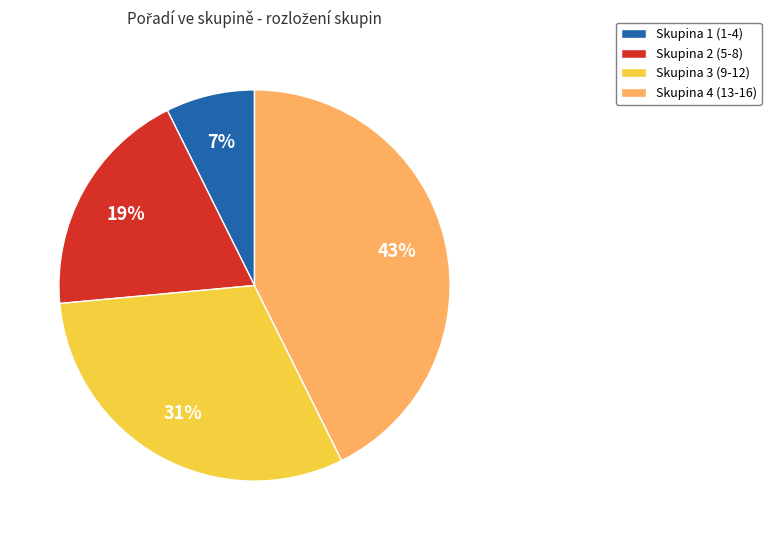

To the nearest percent, what is the combined percentage of Skupina 1 (1-4) and Skupina 3 (9-12)?

38%